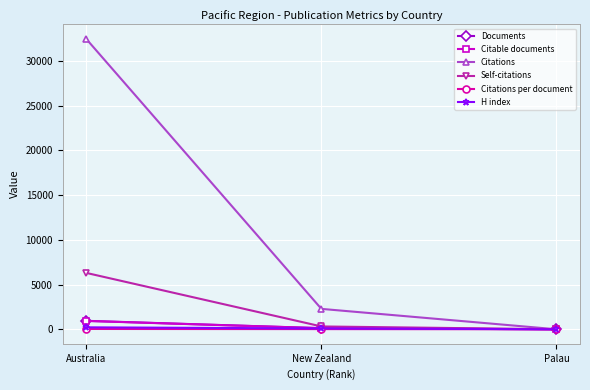

What is the total value across all series at New Zealand?

2949.5